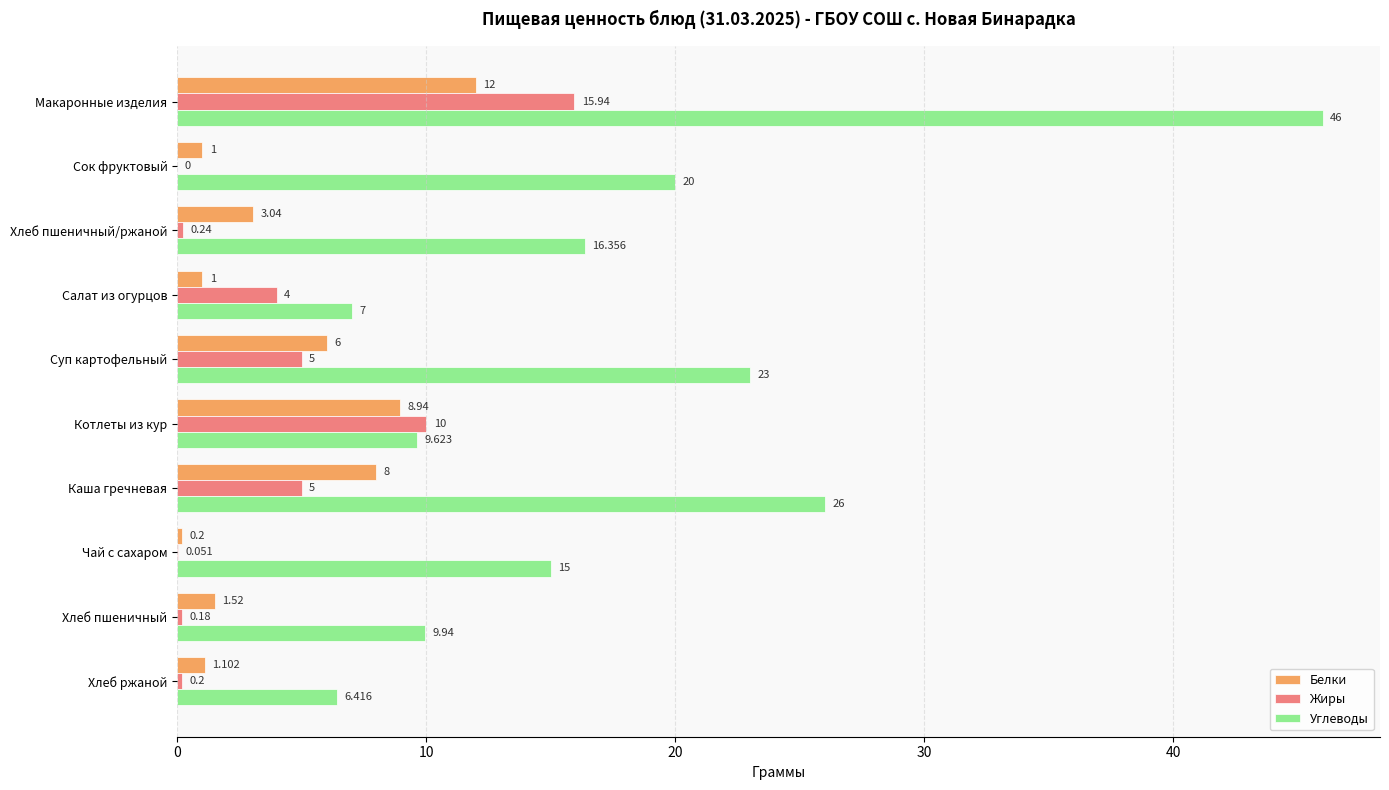

Which series changed the most between Салат из огурцов and Чай с сахаром?

Углеводы